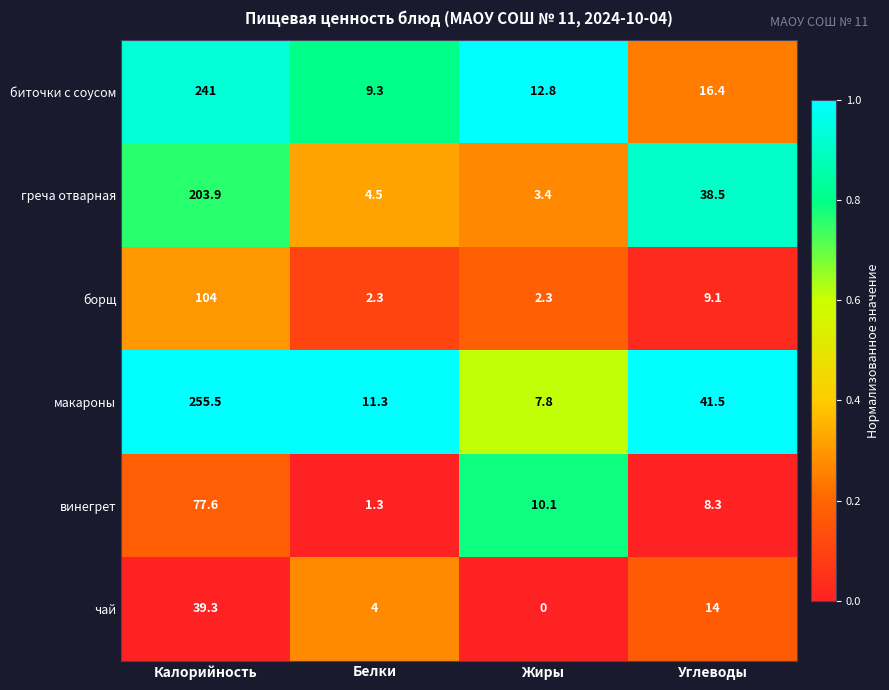

True or false: греча отварная has a value of 38.5 at Углеводы.

True